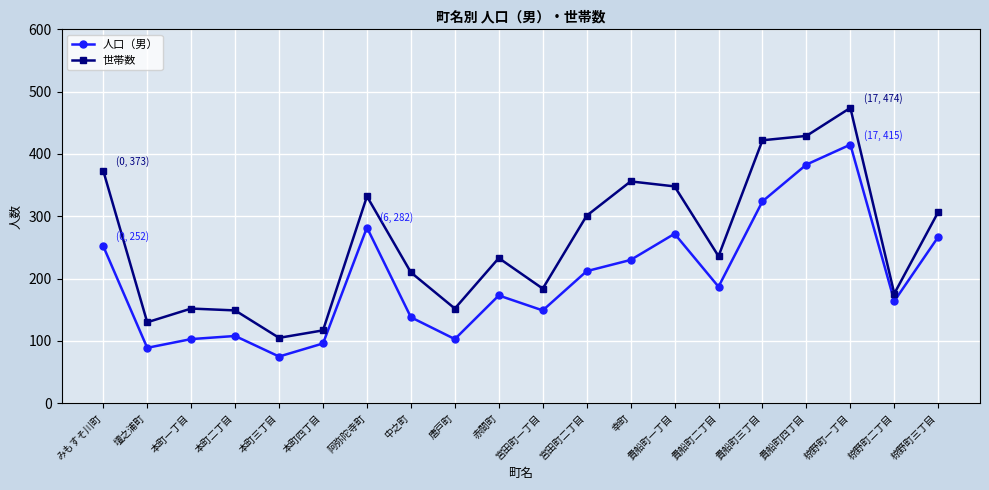

How many categories are shown in the chart?

20